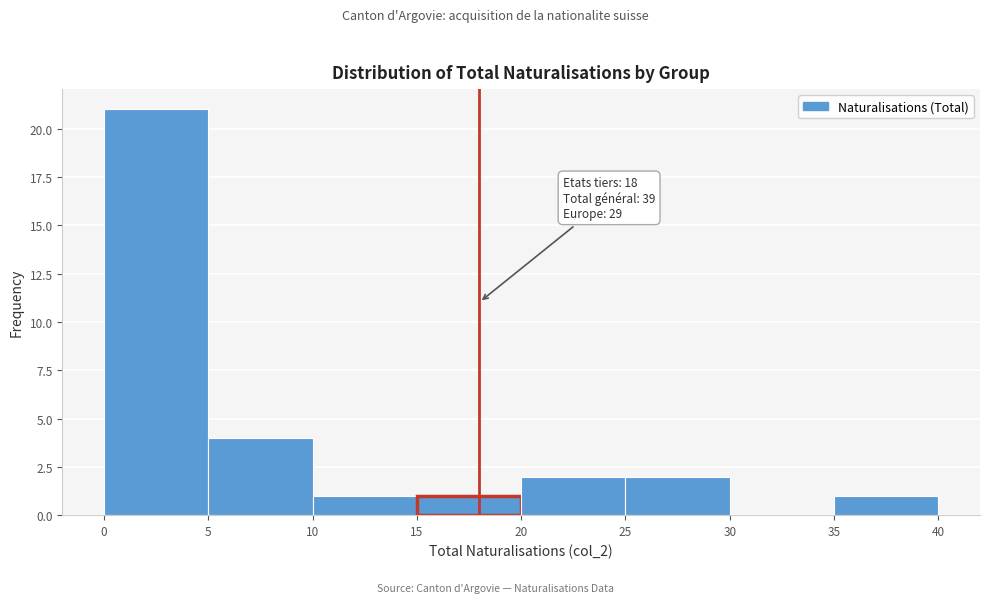

Over which range of the x-axis is the bar tallest?

0 to 5